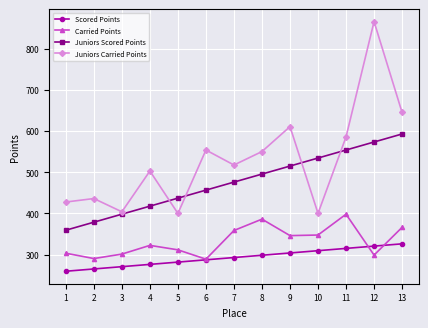

How many data points in Juniors Scored Points are less than 476?

6